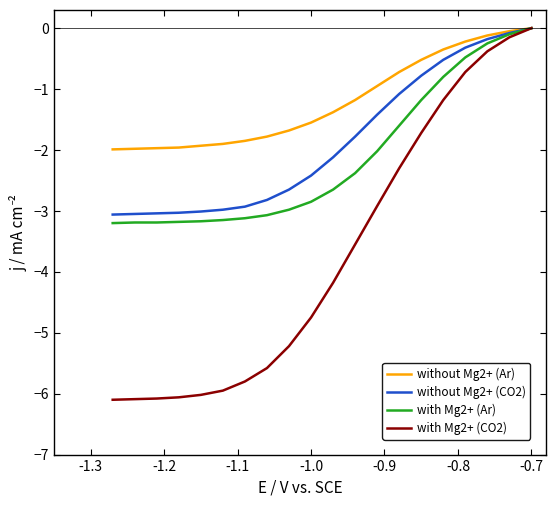

What are all the series names shown in the legend?

without Mg2+ (Ar), without Mg2+ (CO2), with Mg2+ (Ar), with Mg2+ (CO2)